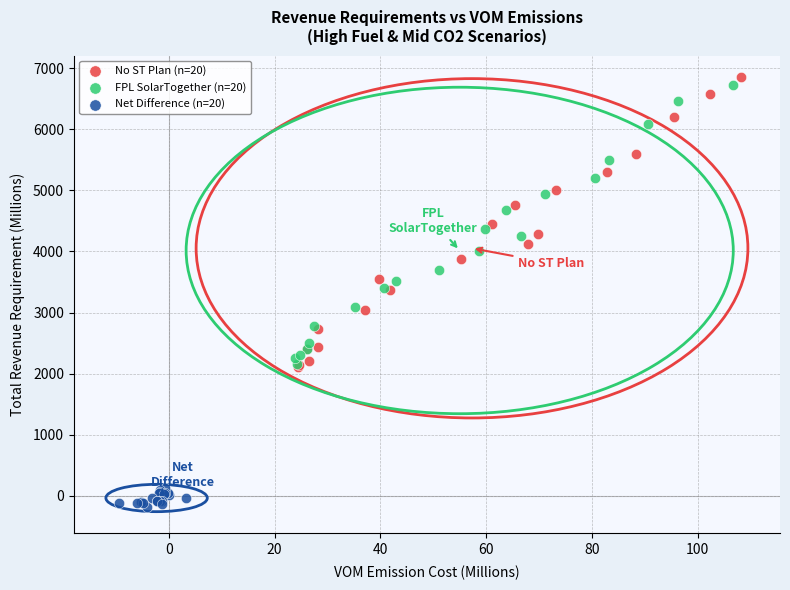

Which series has the widest spread of Y values?

No ST Plan (n=20)